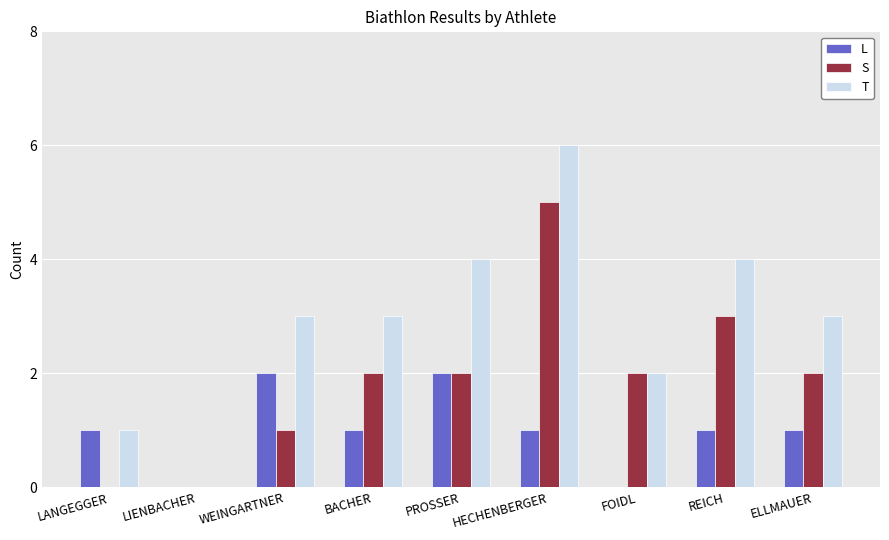

Does the chart contain stacked bars?

No